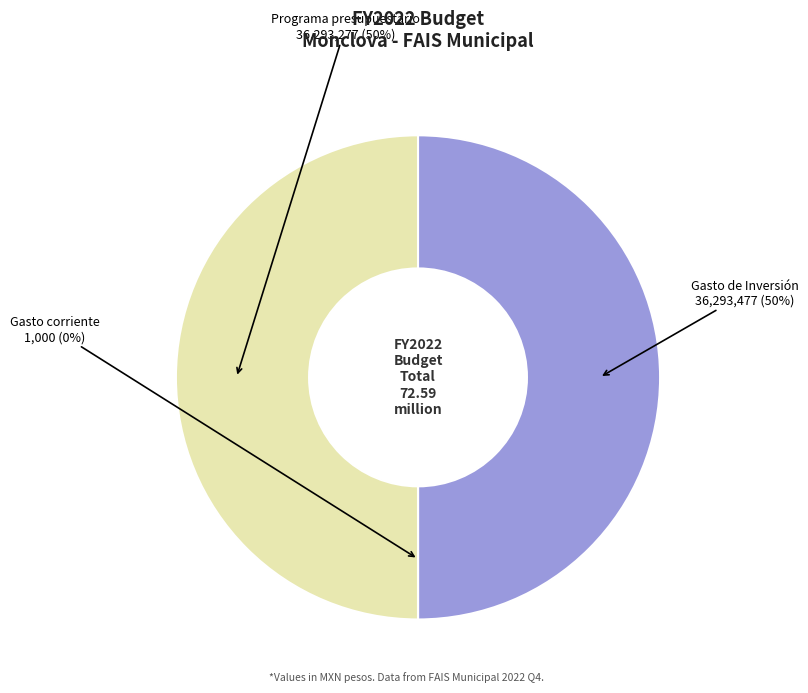

To the nearest percent, what is the average slice percentage?

33%